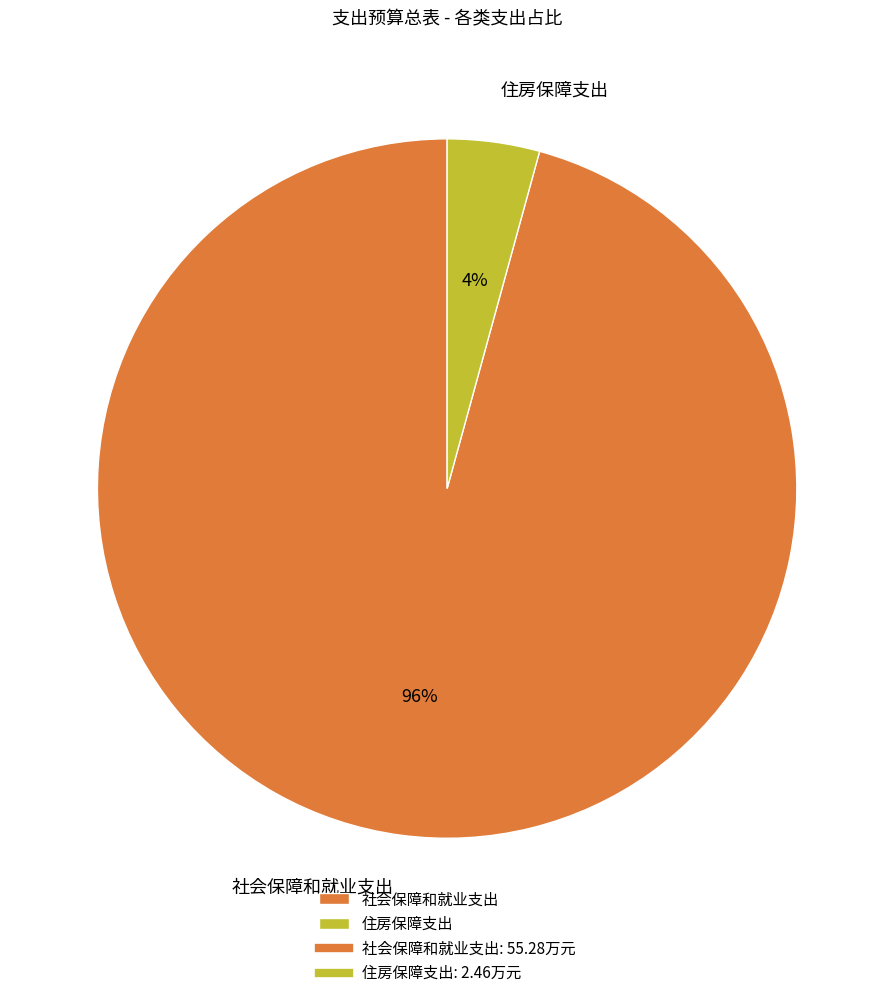

To the nearest percent, what is the average slice percentage?

50%